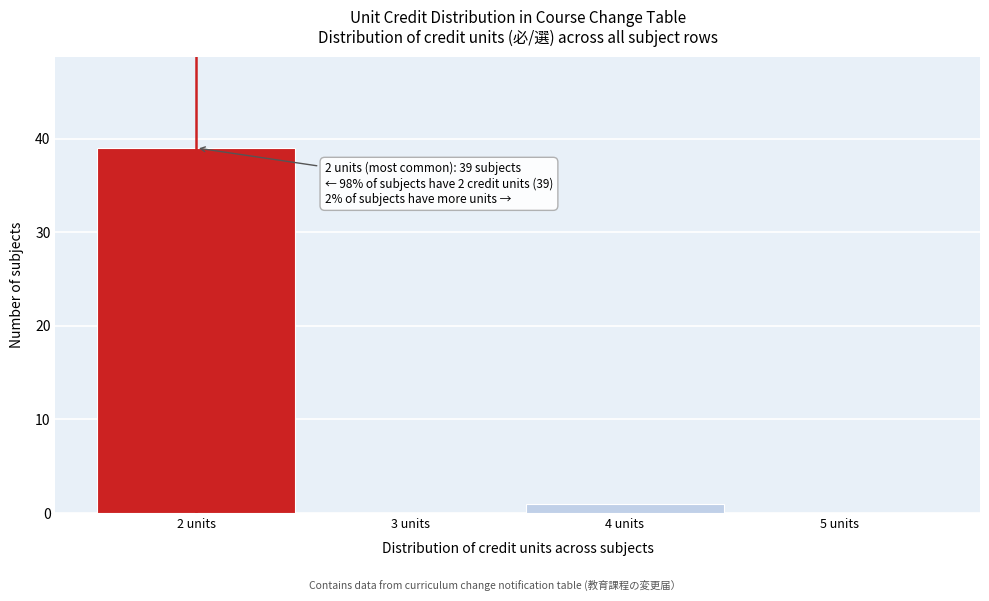

Which range on the x-axis has the tallest bar?

1.5 to 2.5